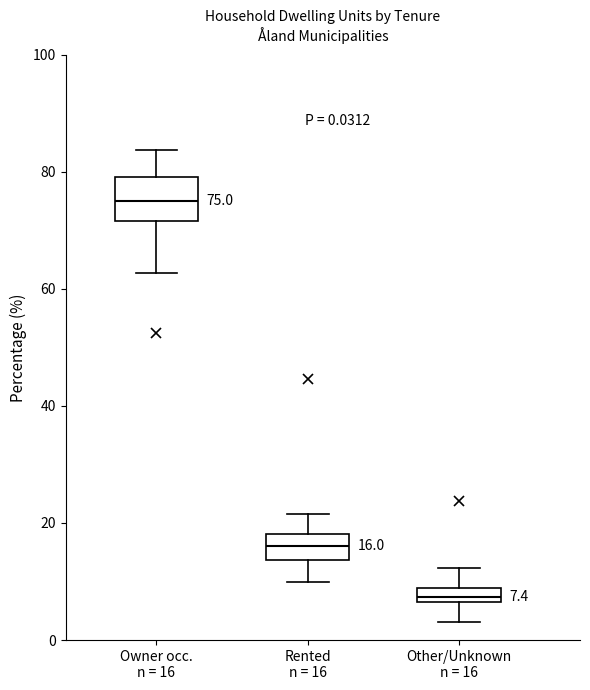

Which box's median line is the highest?

Owner occ. n = 16